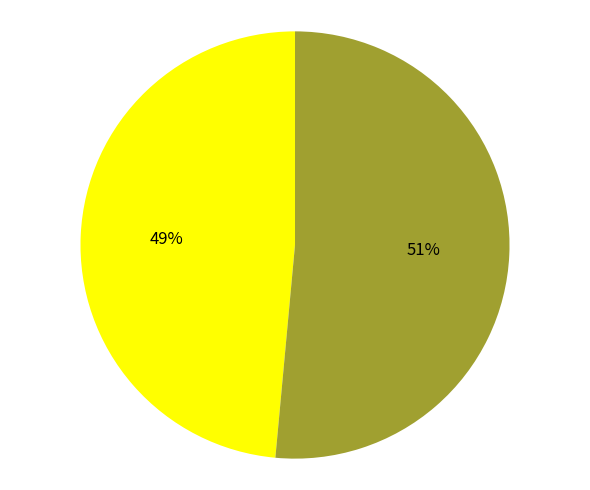

Is there any slice that represents more than half of the pie?

Yes